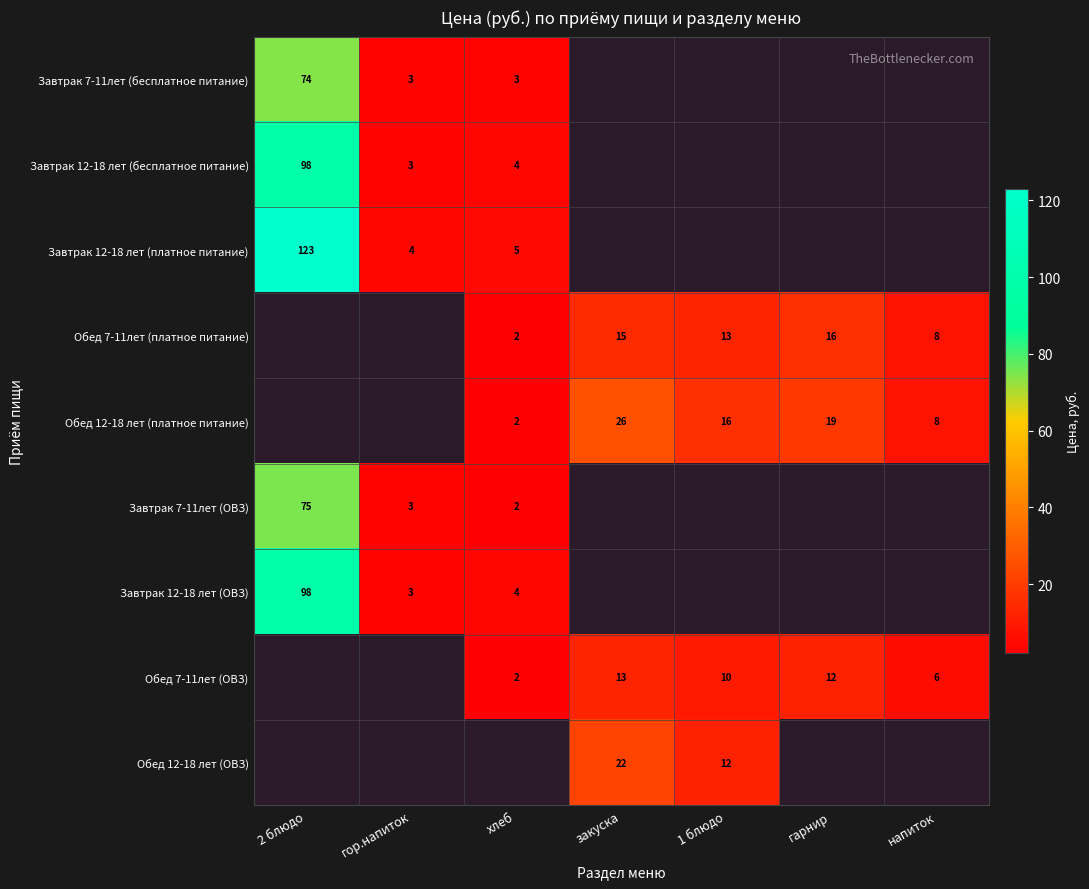

Is it true that Завтрак 7-11лет (ОВЗ) equals 3 at хлеб?

False